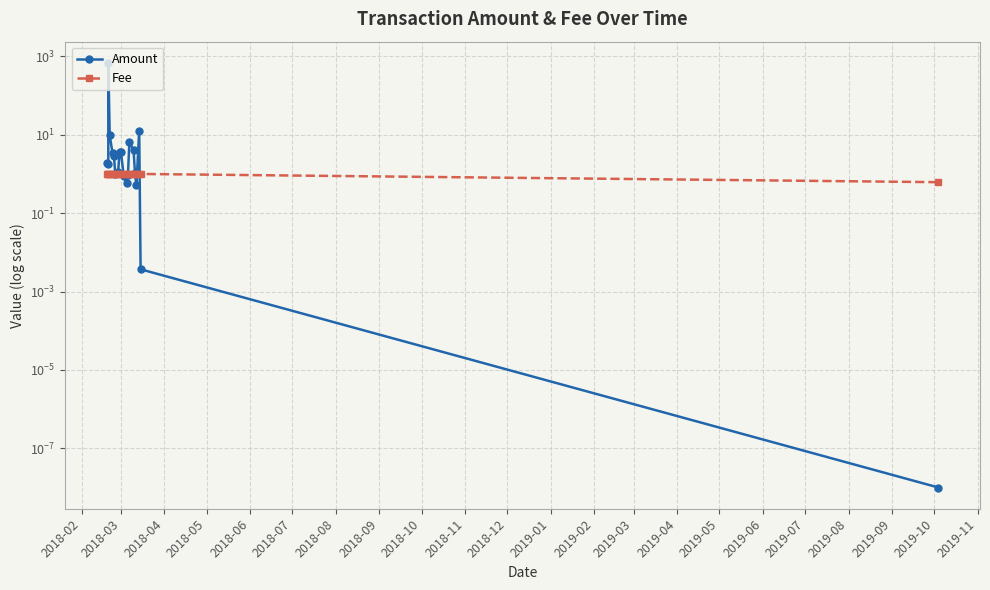

Where does the Amount series first go above 1?

2018-02